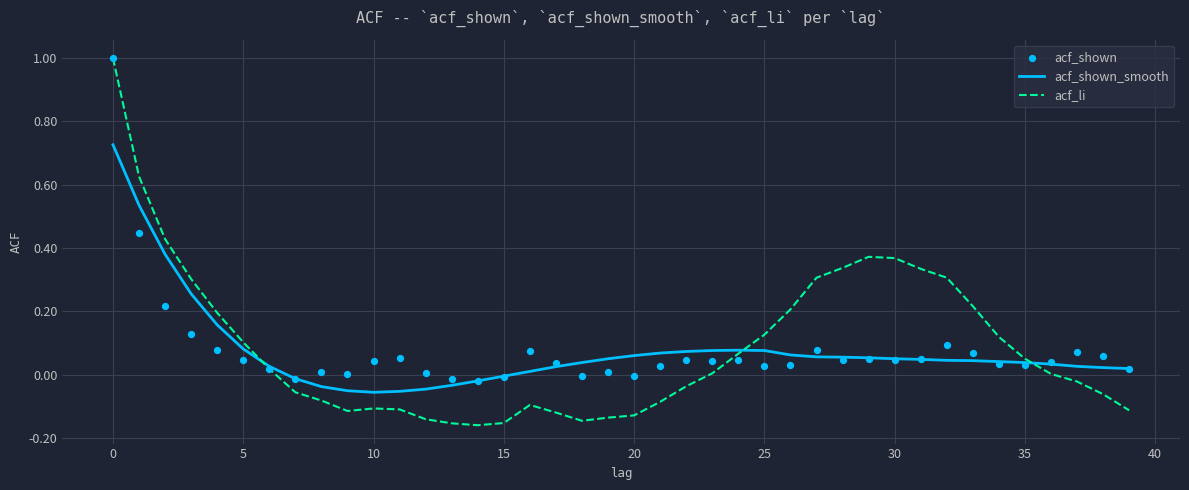

What are all the series names shown in the legend?

acf_shown_smooth, acf_li, acf_shown